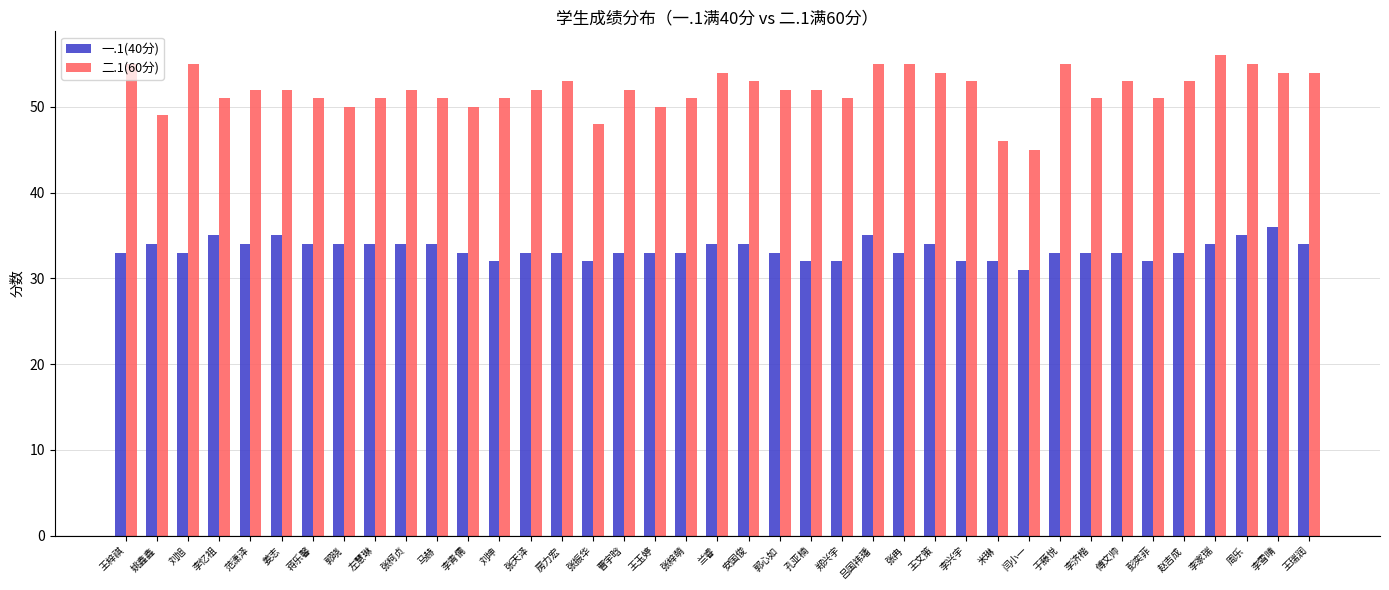

Reading left to right, transcribe all the data shown in this chart.

一.1(40分): 王梓祺=33	姚鑫鑫=34	刘旭=33	李忆祖=35	范潇泽=34	姜志=35	蒋乐馨=34	郭晓=34	左慧琳=34	张柯贞=34	马赫=34	李青儒=33	刘坤=32	张天泽=33	房力宏=33	张振华=32	曹宇晗=33	王玉婷=33	张梓萌=33	兰睿=34	安国俊=34	郭心如=33	孔亚楠=32	郑兴宇=32	吕国祎璠=35	张冉=33	王文策=34	李兴宇=32	米琳=32	闫小一=31	于藤悦=33	李济楷=33	傅文帅=33	彭奕菲=32	赵吉成=33	李家瑞=34	周乐=35	李雪晴=36	王瑞润=34
二.1(60分): 王梓祺=55	姚鑫鑫=49	刘旭=55	李忆祖=51	范潇泽=52	姜志=52	蒋乐馨=51	郭晓=50	左慧琳=51	张柯贞=52	马赫=51	李青儒=50	刘坤=51	张天泽=52	房力宏=53	张振华=48	曹宇晗=52	王玉婷=50	张梓萌=51	兰睿=54	安国俊=53	郭心如=52	孔亚楠=52	郑兴宇=51	吕国祎璠=55	张冉=55	王文策=54	李兴宇=53	米琳=46	闫小一=45	于藤悦=55	李济楷=51	傅文帅=53	彭奕菲=51	赵吉成=53	李家瑞=56	周乐=55	李雪晴=54	王瑞润=54